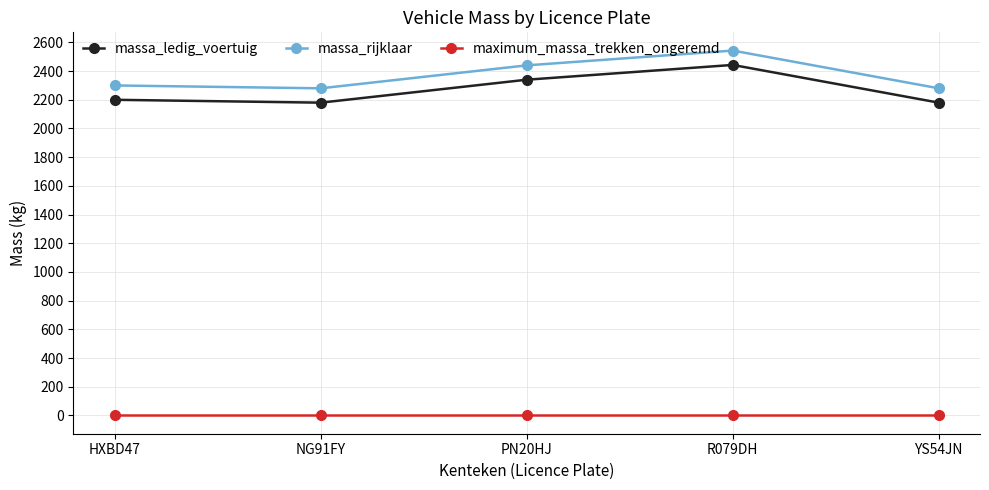

Is it true that massa_rijklaar equals 2440 at PN20HJ?

True